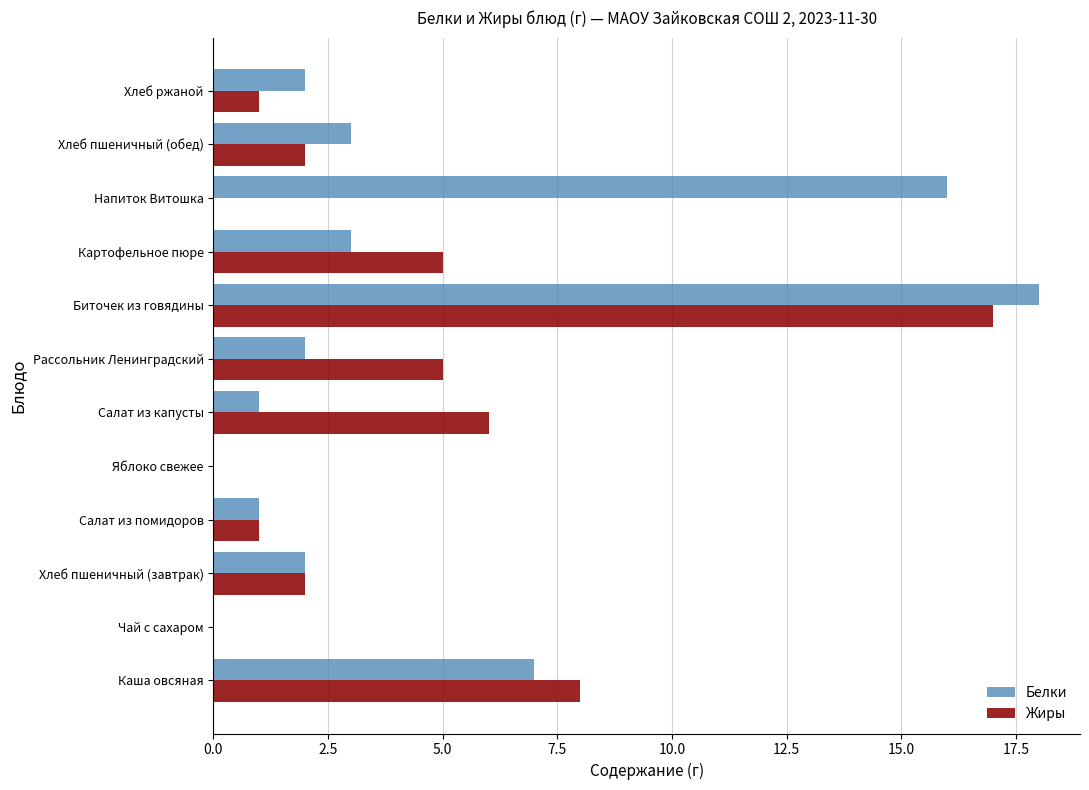

At which category is the sum across all series the highest?

Биточек из говядины